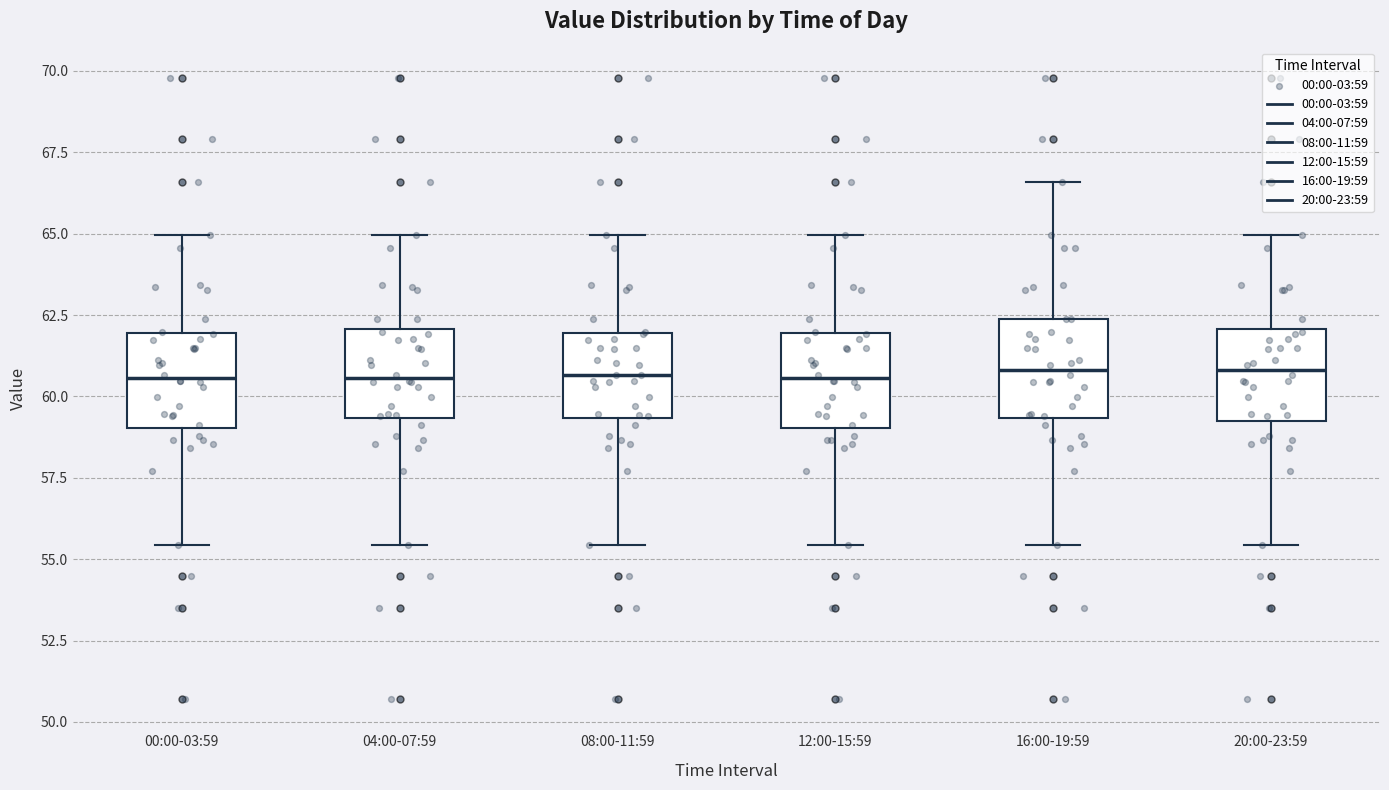

Reading left to right, transcribe this box plot: for each box, give where its median line is, the range the box spans, and where its two whiskers end, as read against the y-axis. The values are not printed on the chart, so give them approximately, as read against the axis.

00:00-03:59: median 60.5, box 59.0 to 62.0, whiskers 55.5 to 65.0
04:00-07:59: median 60.5, box 59.5 to 62.0, whiskers 55.5 to 65.0
08:00-11:59: median 60.5, box 59.5 to 62.0, whiskers 55.5 to 65.0
12:00-15:59: median 60.5, box 59.0 to 62.0, whiskers 55.5 to 65.0
16:00-19:59: median 61.0, box 59.5 to 62.5, whiskers 55.5 to 66.5
20:00-23:59: median 61.0, box 59.5 to 62.0, whiskers 55.5 to 65.0